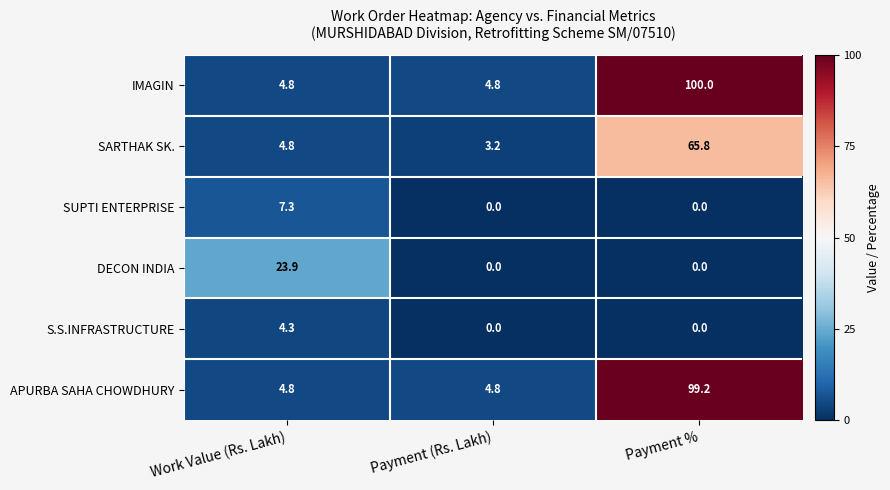

Reading left to right, extract all data points from this chart.

IMAGIN: 4.8	4.8	100.0
SARTHAK SK.: 4.8	3.2	65.8
SUPTI ENTERPRISE: 7.3	0.0	0.0
DECON INDIA: 23.9	0.0	0.0
S.S.INFRASTRUCTURE: 4.3	0.0	0.0
APURBA SAHA CHOWDHURY: 4.8	4.8	99.2